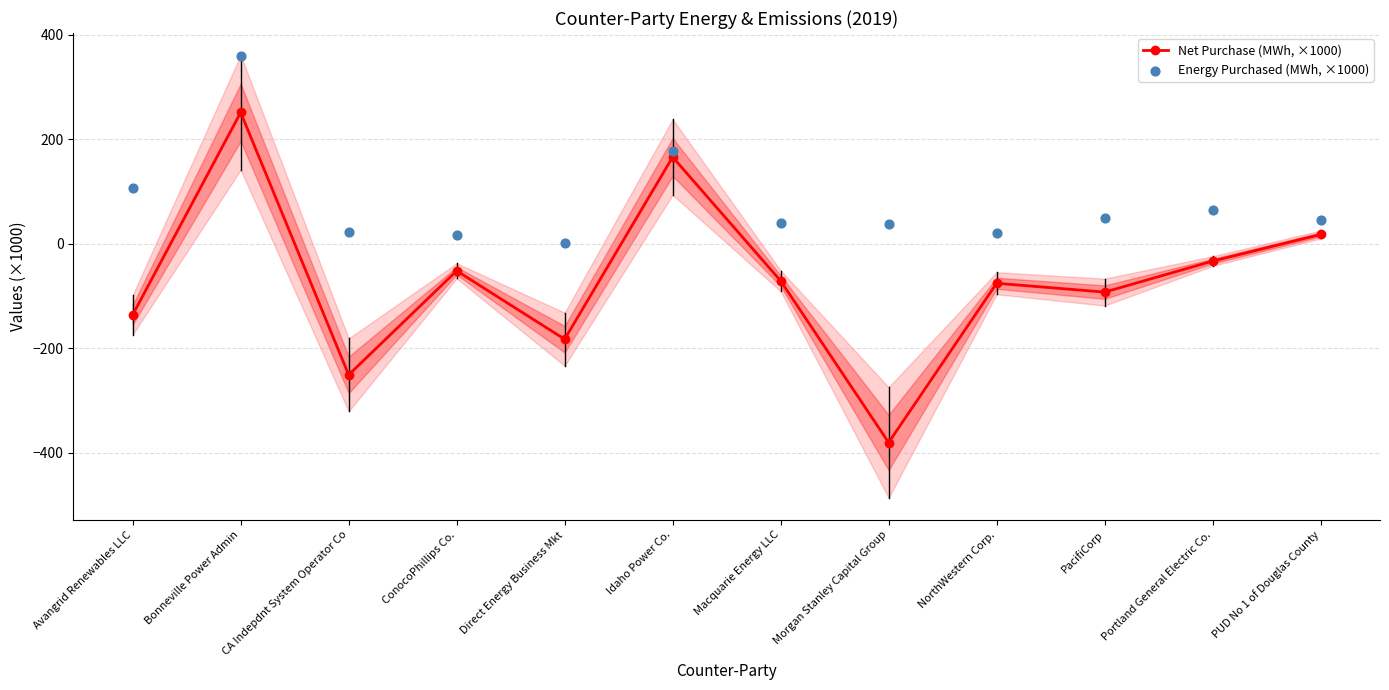

Which series has the largest total across all categories?

Energy Purchased (MWh, ×1000)